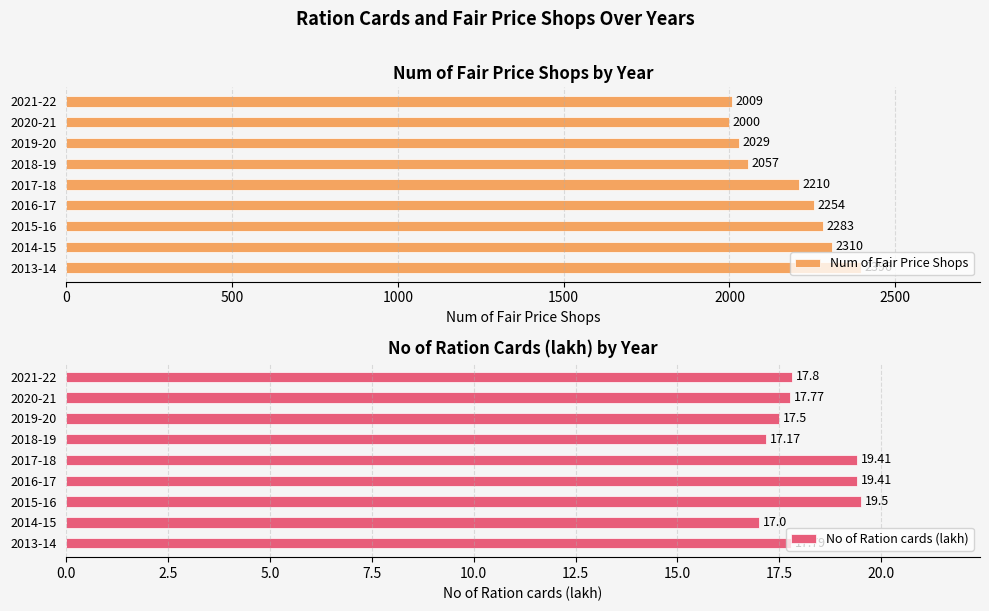

How many bars are there in each group?

2